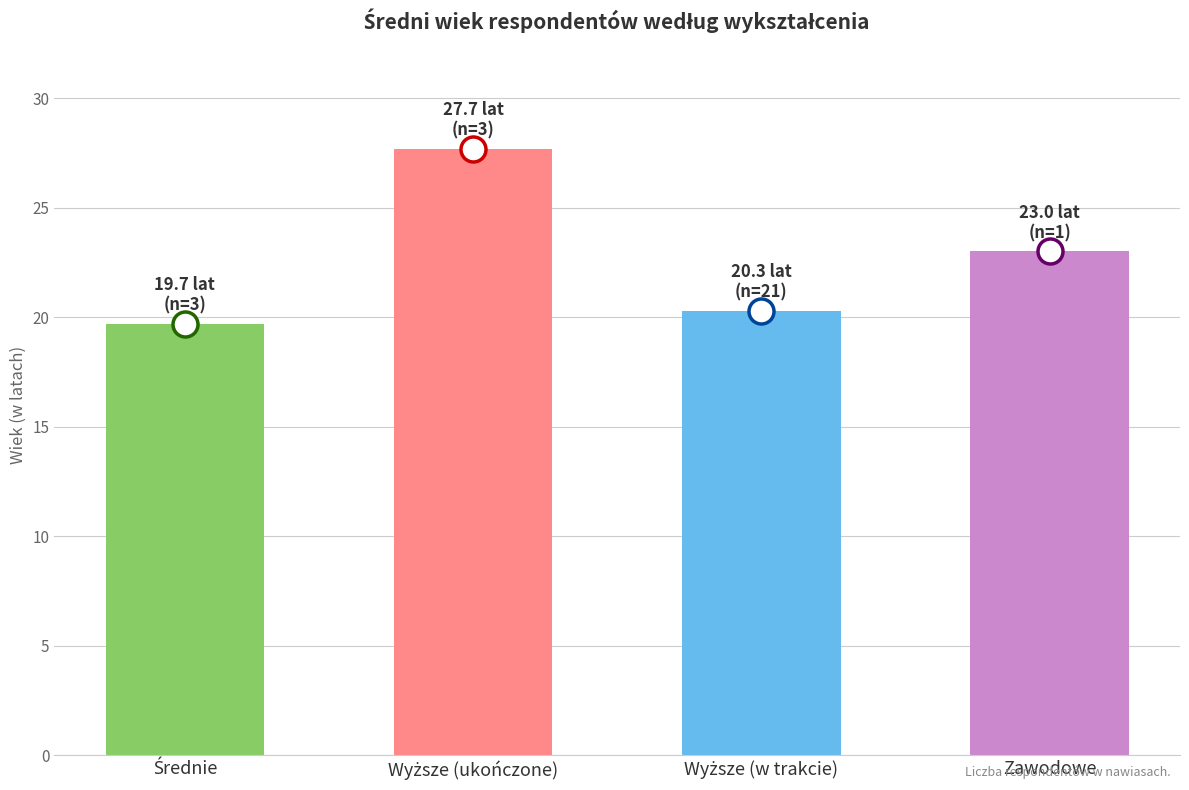

What is the maximum value shown in the chart?

27.7